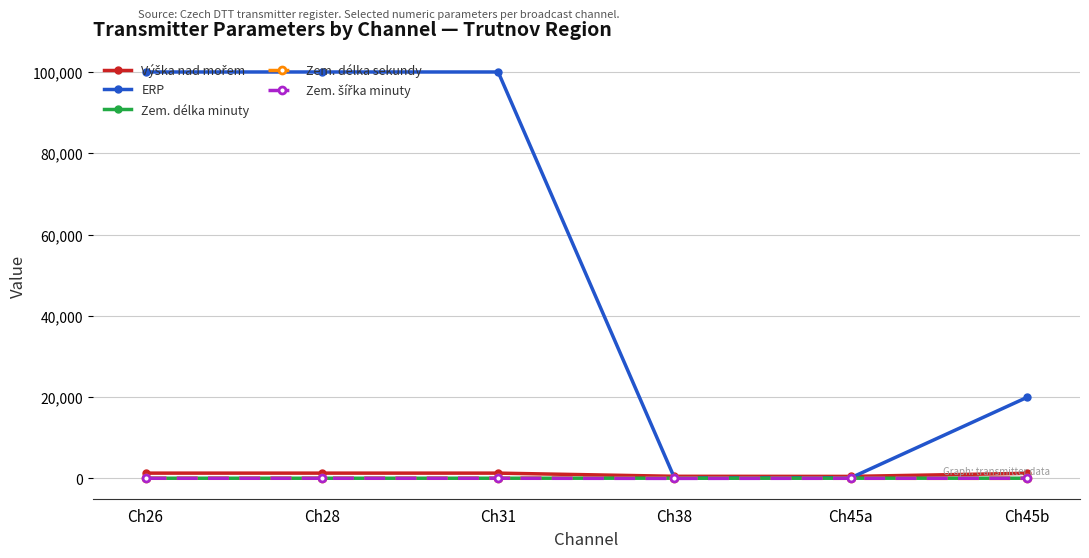

What is the greatest value displayed?

100000